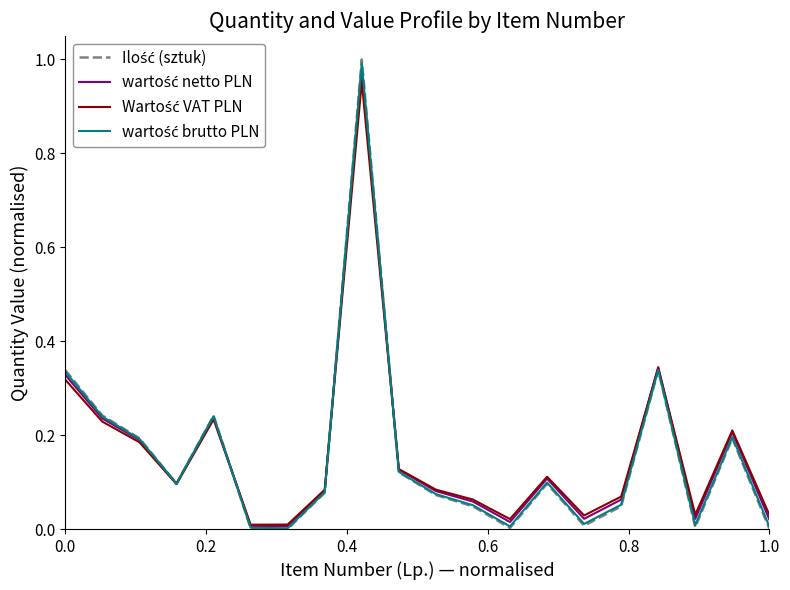

True or false: wartość netto PLN and wartość brutto PLN cross at least once.

True